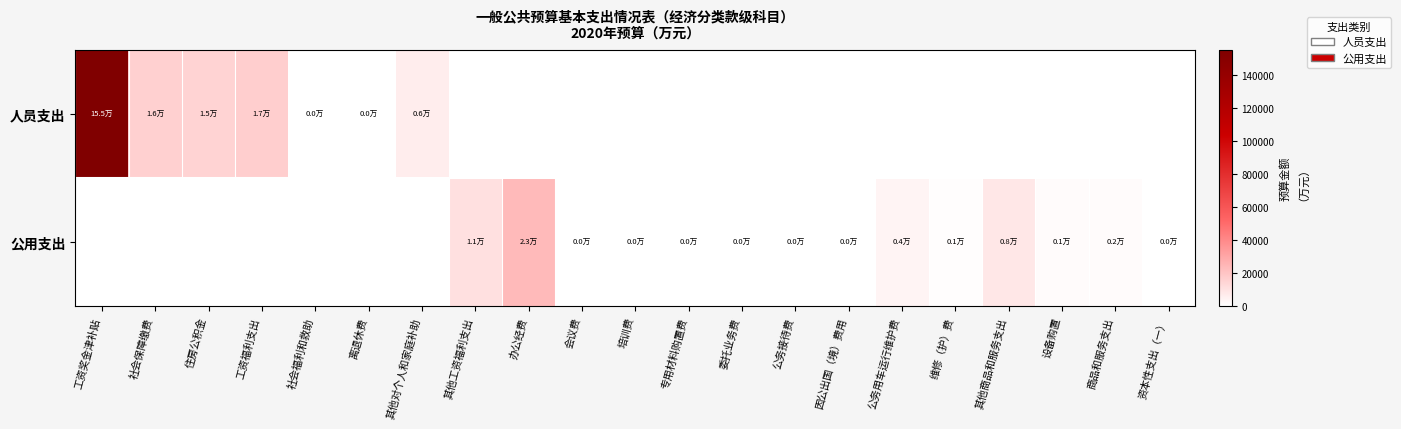

Between 办公经费 and 委托业务费, which series saw the biggest shift?

公用支出